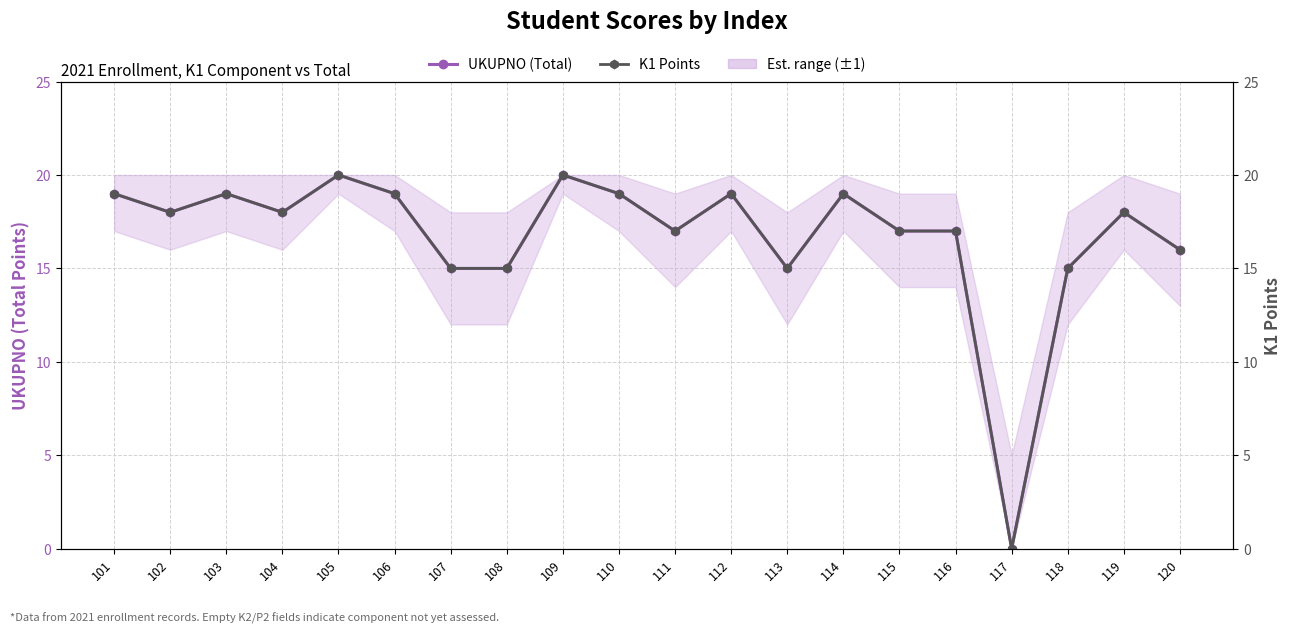

Which has a higher value, 114 or 102?

114